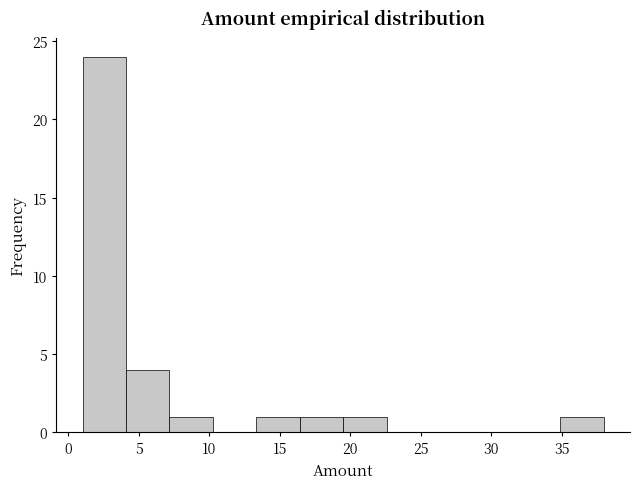

Reading left to right, transcribe this chart: for each bar, give the range it covers on the x-axis and its height. Neither the bar edges nor the heights are printed on the chart, so give them approximately, as read against the axes.

1.0 to 4.0: 24
4.0 to 7.0: 4
7.0 to 10.5: 1
10.5 to 13.5: 0
13.5 to 16.5: 1
16.5 to 19.5: 1
19.5 to 22.5: 1
22.5 to 25.5: 0
25.5 to 29.0: 0
29.0 to 32.0: 0
32.0 to 35.0: 0
35.0 to 38.0: 1